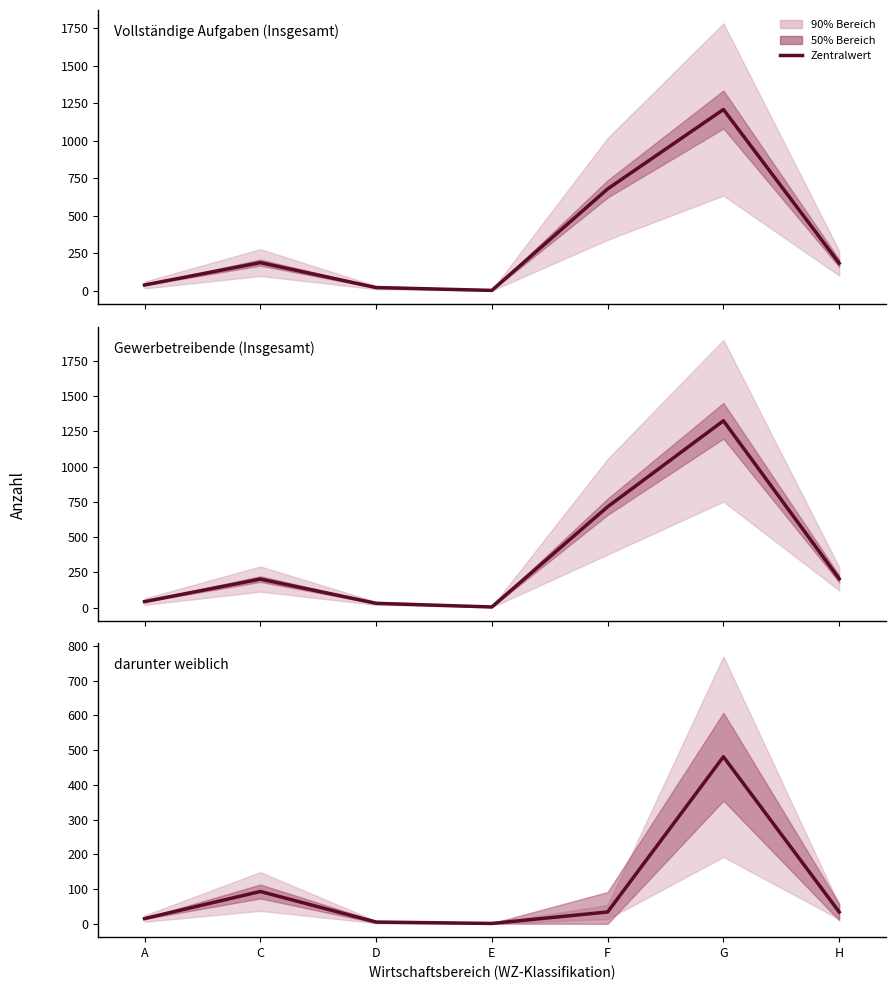

How many categories are shown in the chart?

7